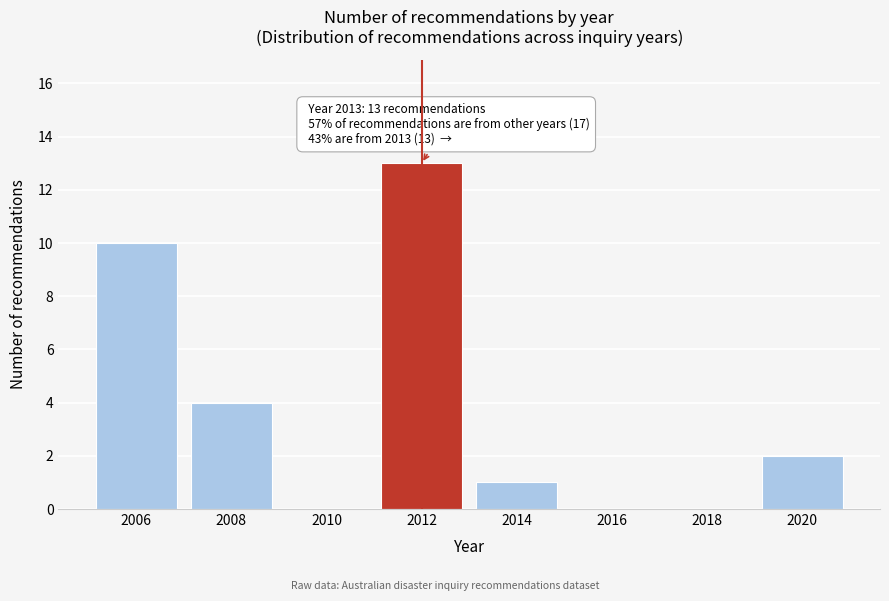

Reading left to right, extract all data points from this chart.

2006=10	2008=4	2010=0	2012=13	2014=1	2016=0	2018=0	2020=2